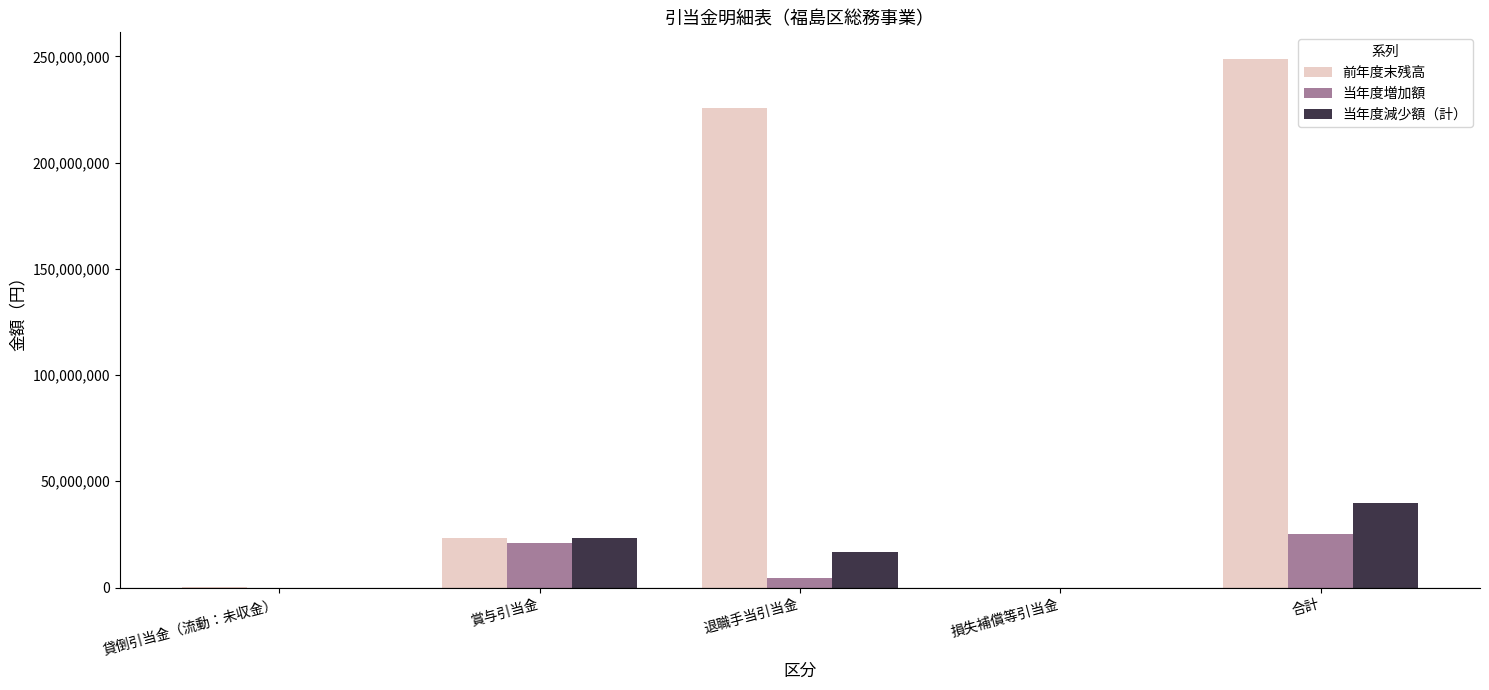

Is the value of 当年度減少額（計） at 合計 greater than the value of 前年度末残高 at 賞与引当金?

Yes